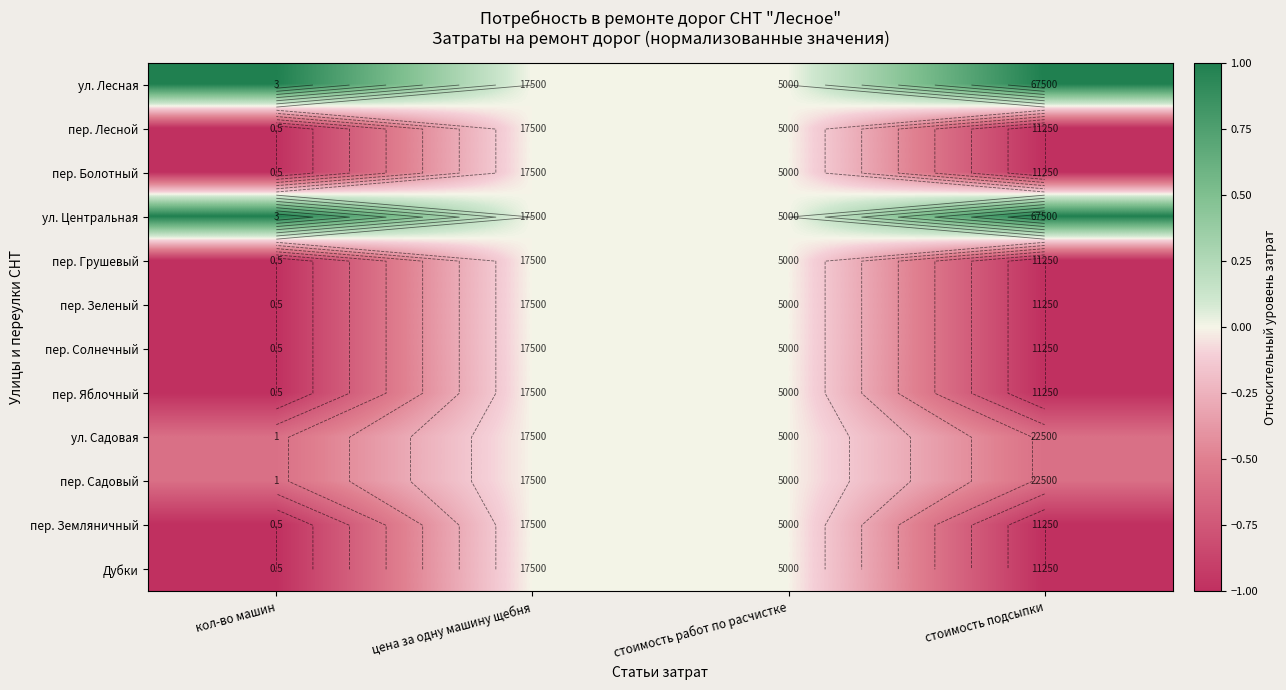

How many distinct data groups are displayed?

12